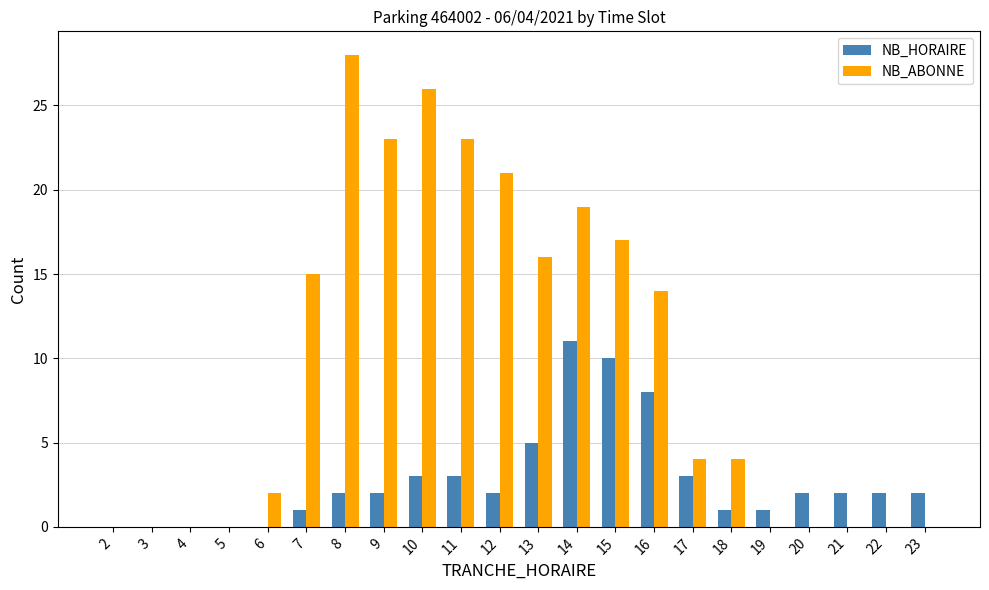

Which series has the widest spread of values?

NB_ABONNE